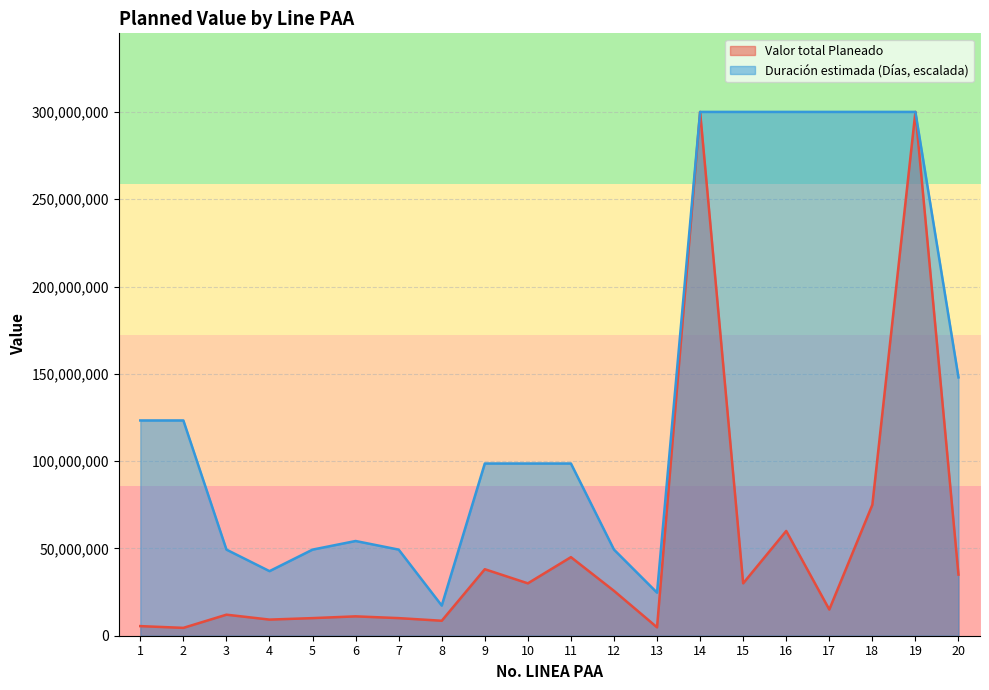

What is the value of the Duración estimada (Días) point at the 6th from the left?

54246575.3